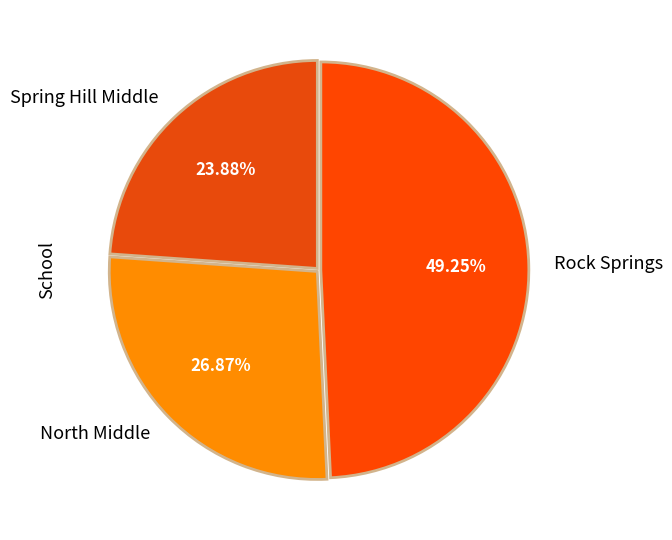

Is there a majority slice in this chart?

No